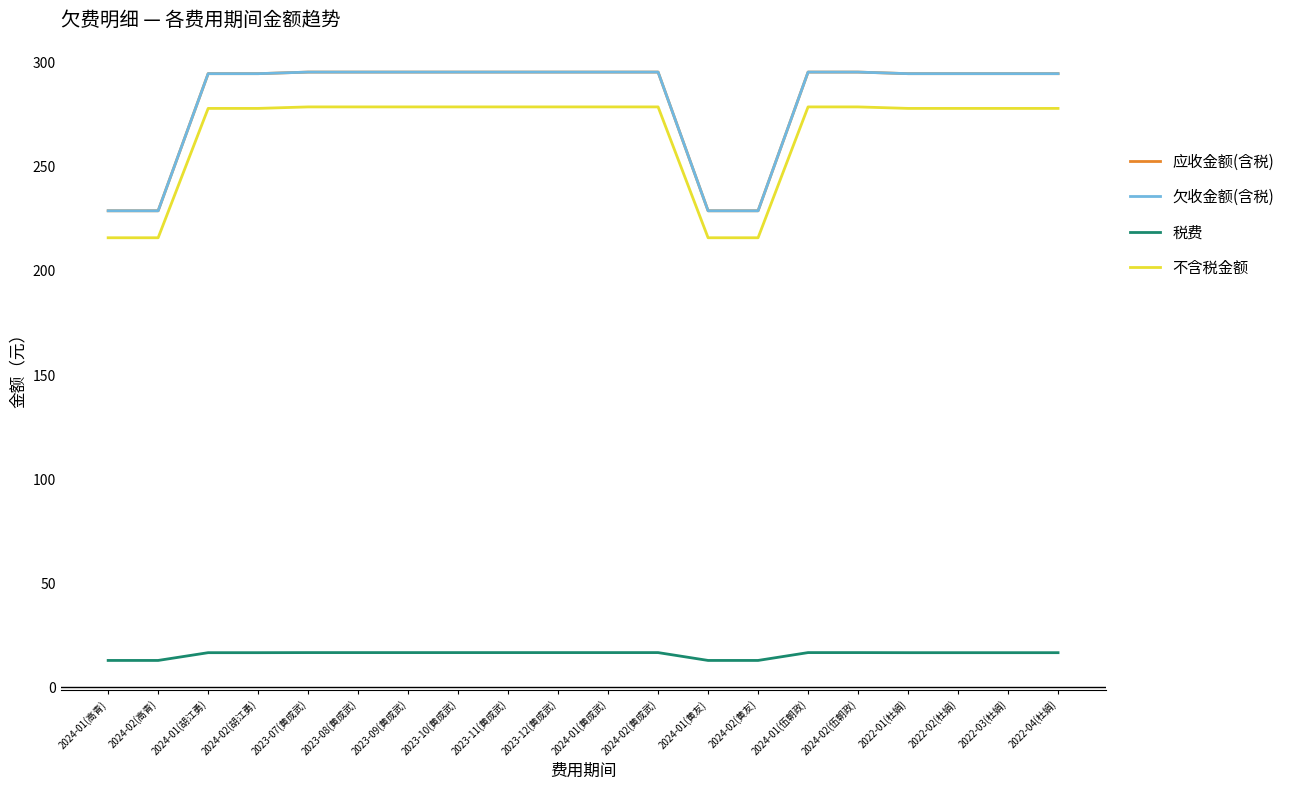

At which label is 税费 closest to 14?

2024-01(高青)